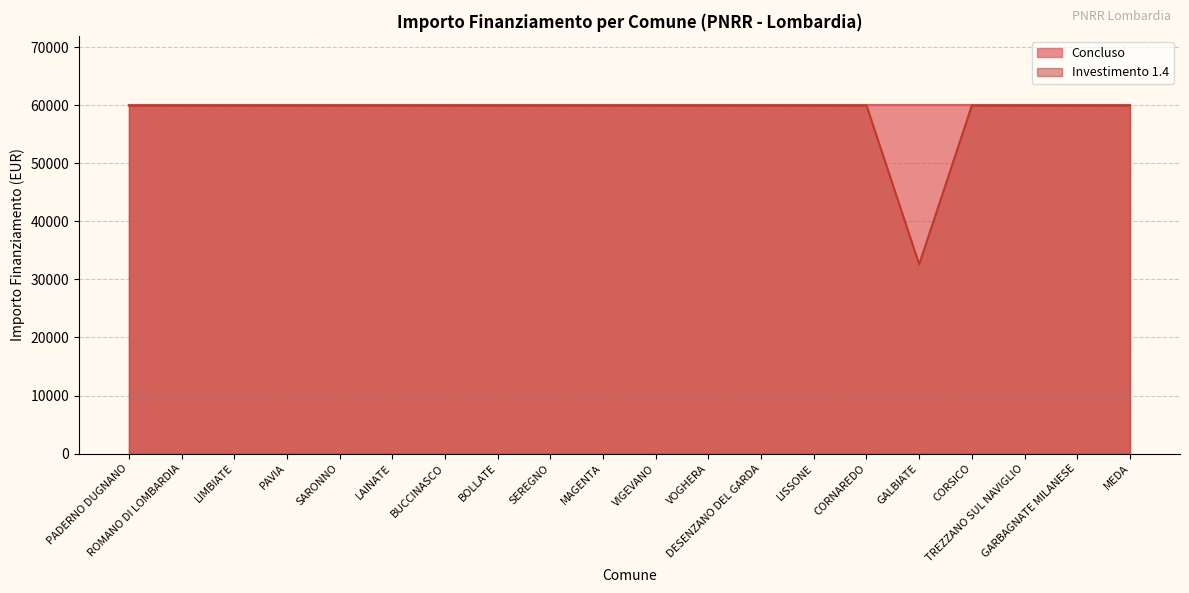

Rank the categories by value from lowest to highest.

GALBIATE, PADERNO DUGNANO, ROMANO DI LOMBARDIA, LIMBIATE, PAVIA, SARONNO, LAINATE, BUCCINASCO, BOLLATE, SEREGNO, MAGENTA, VIGEVANO, VOGHERA, DESENZANO DEL GARDA, LISSONE, CORNAREDO, CORSICO, TREZZANO SUL NAVIGLIO, GARBAGNATE MILANESE, MEDA